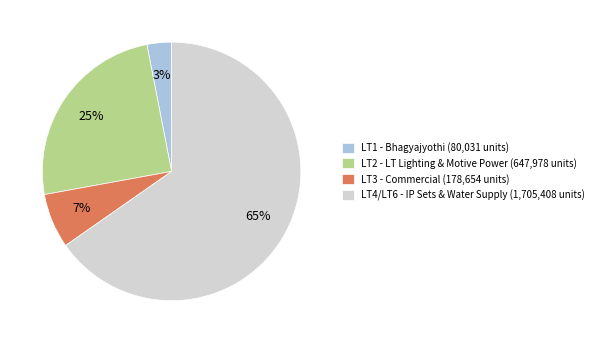

Is there any slice that represents more than half of the pie?

Yes